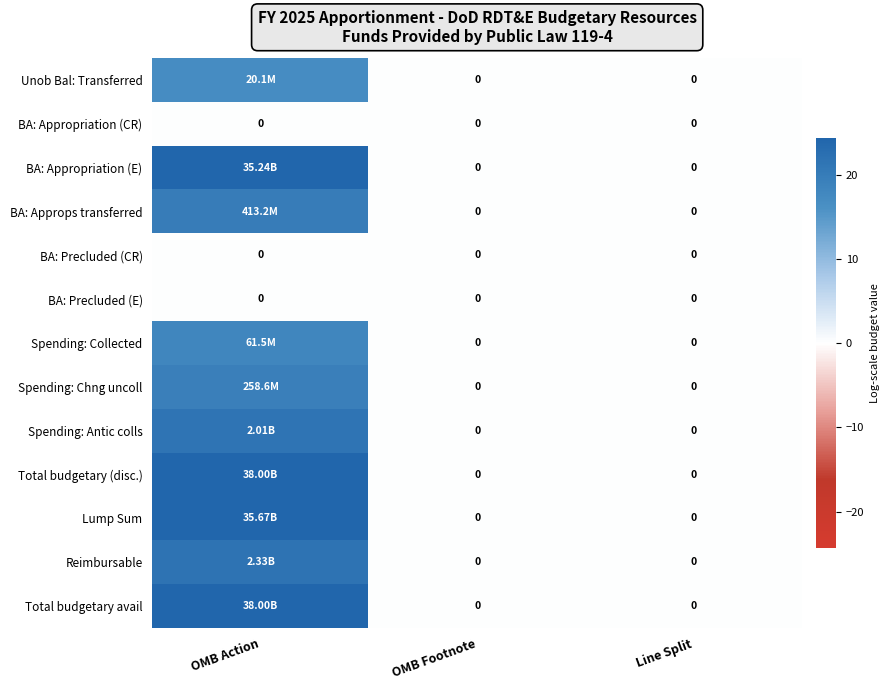

What is the sum of all Spending: Collected values?

17.9